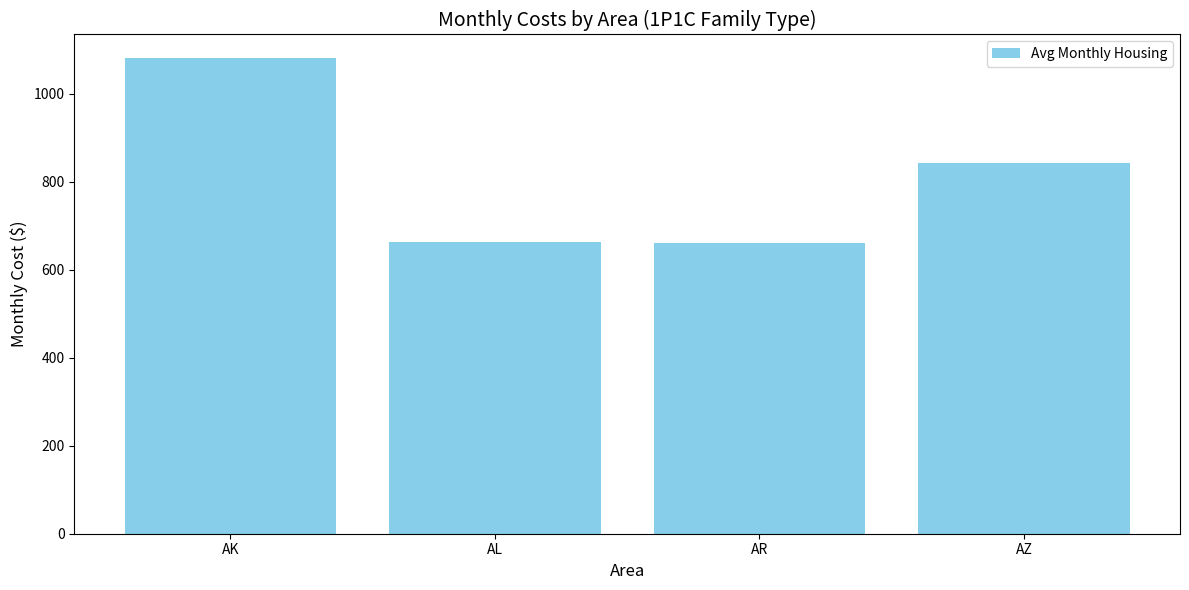

The chart shows a value of 1772.0 at AK. True or false?

False